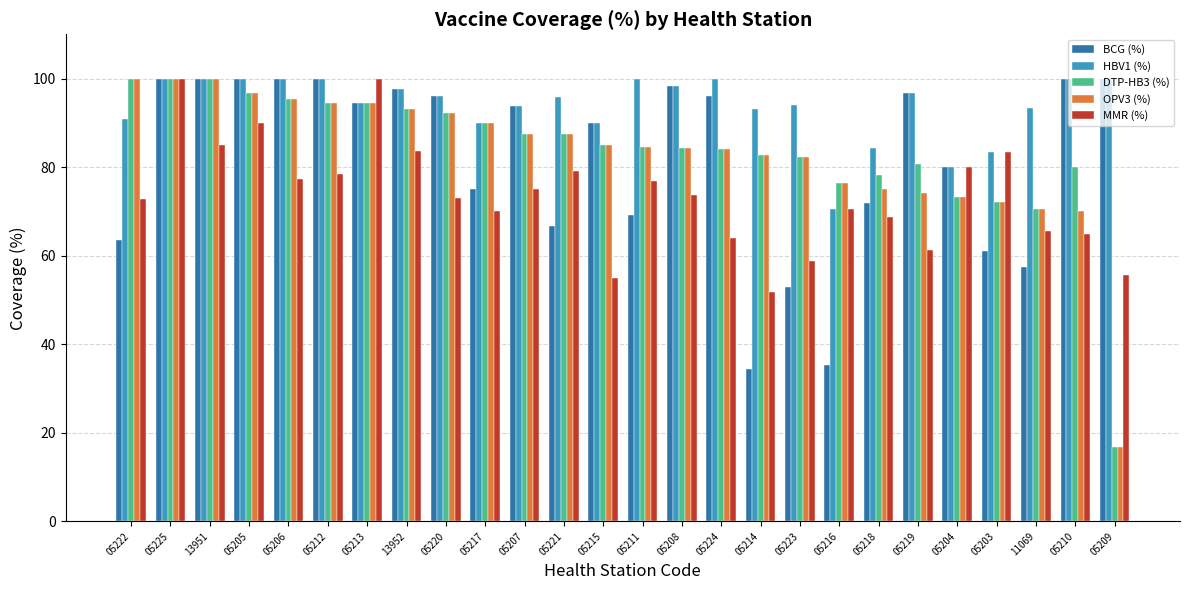

Does the chart contain stacked bars?

No